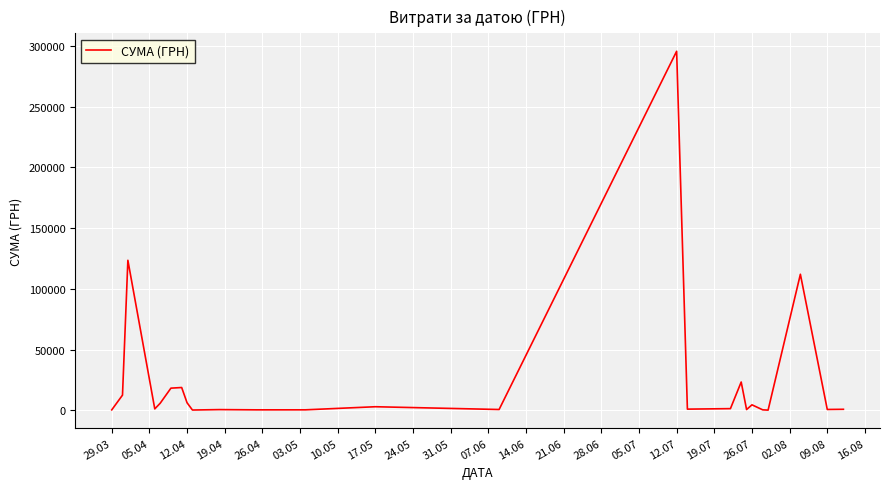

What is the difference between the maximum and minimum values?

295540.8